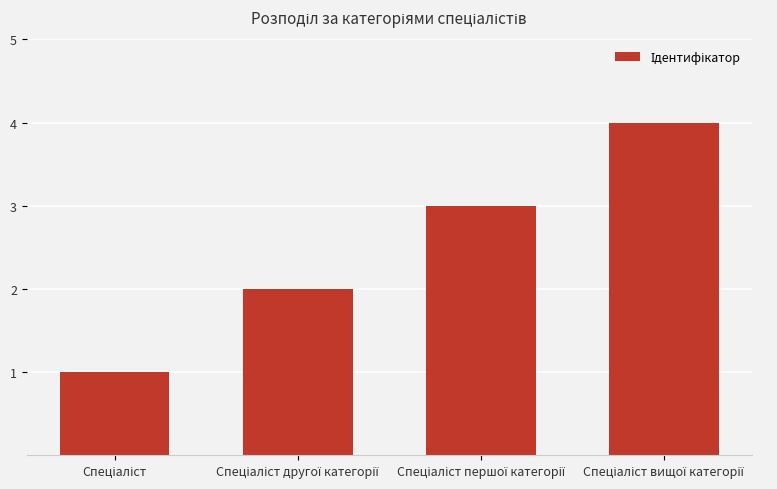

What is the sum of all values?

10